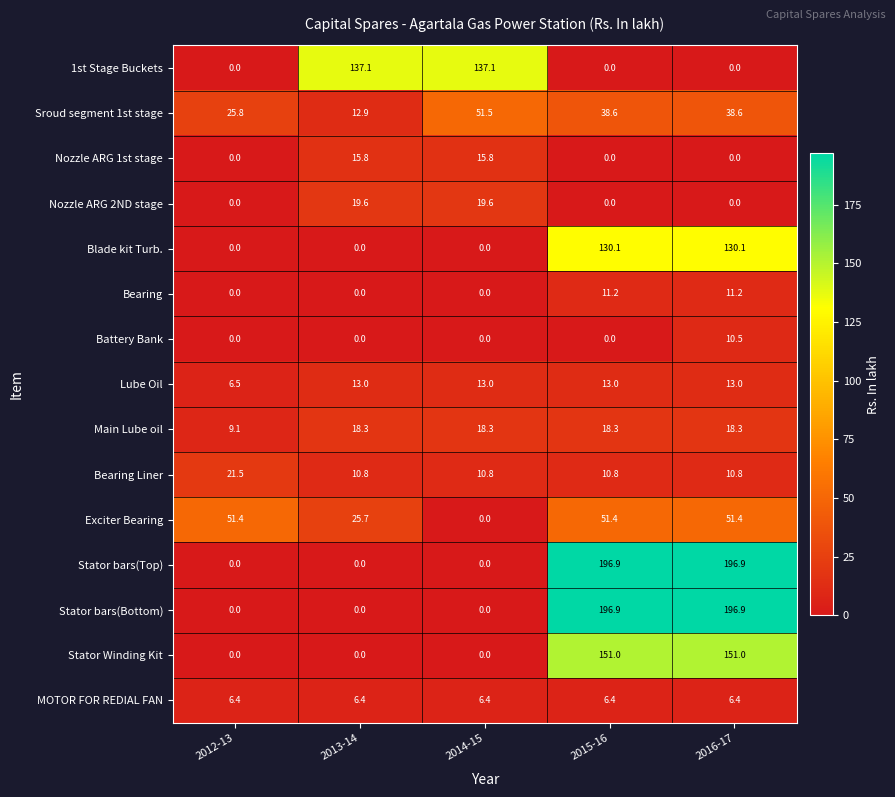

What is the total value across all series at 2012-13?

120.7